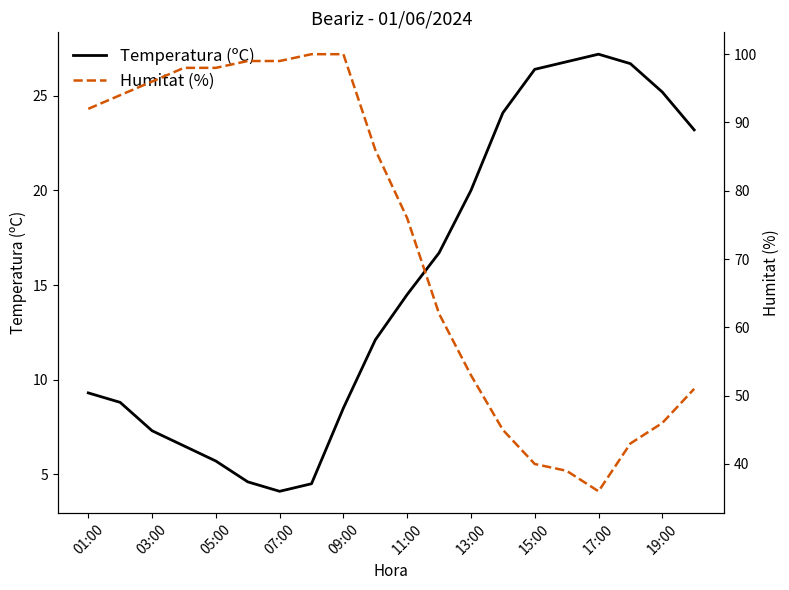

Rank the series by their average value, from highest to lowest.

Humitat (%), Temperatura (ºC)